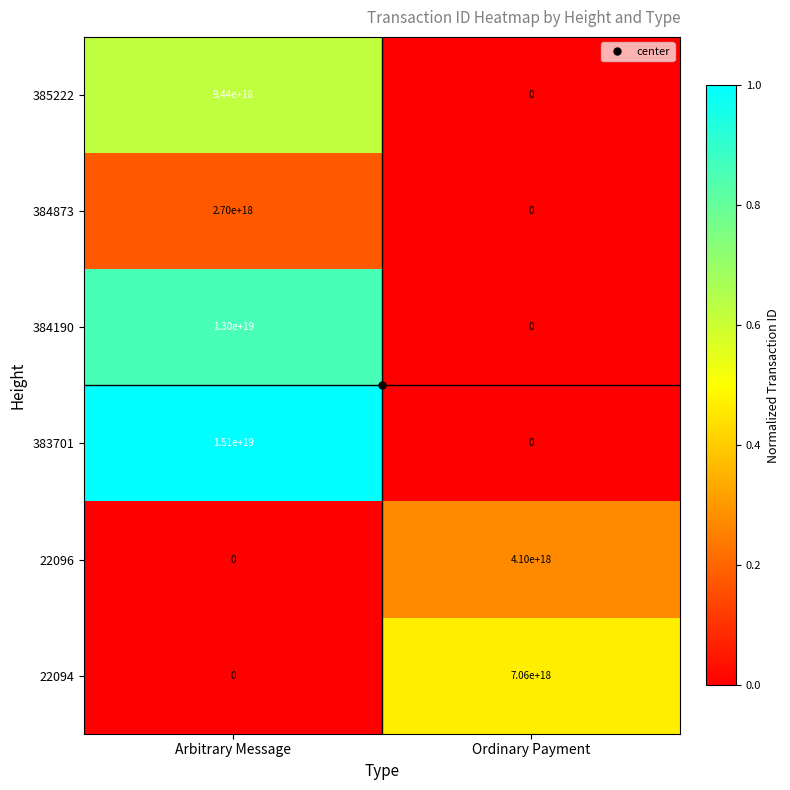

Which series changed the most between Arbitrary Message and Ordinary Payment?

383701